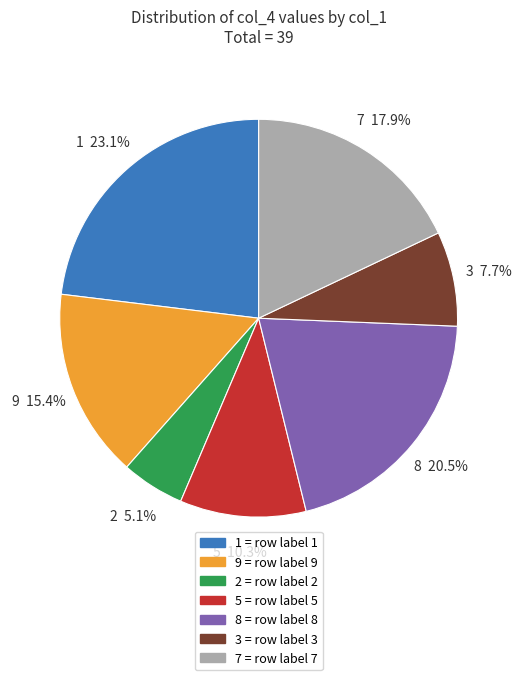

Does any single category account for the majority?

No